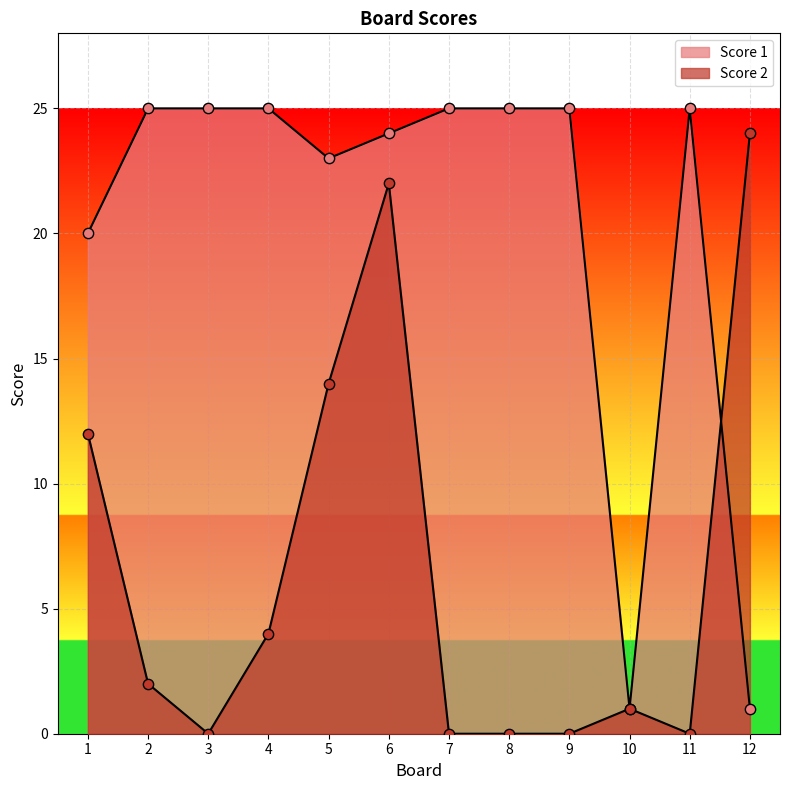

Is the value of Score 2 at 8 greater than the value of Score 1 at 7?

No